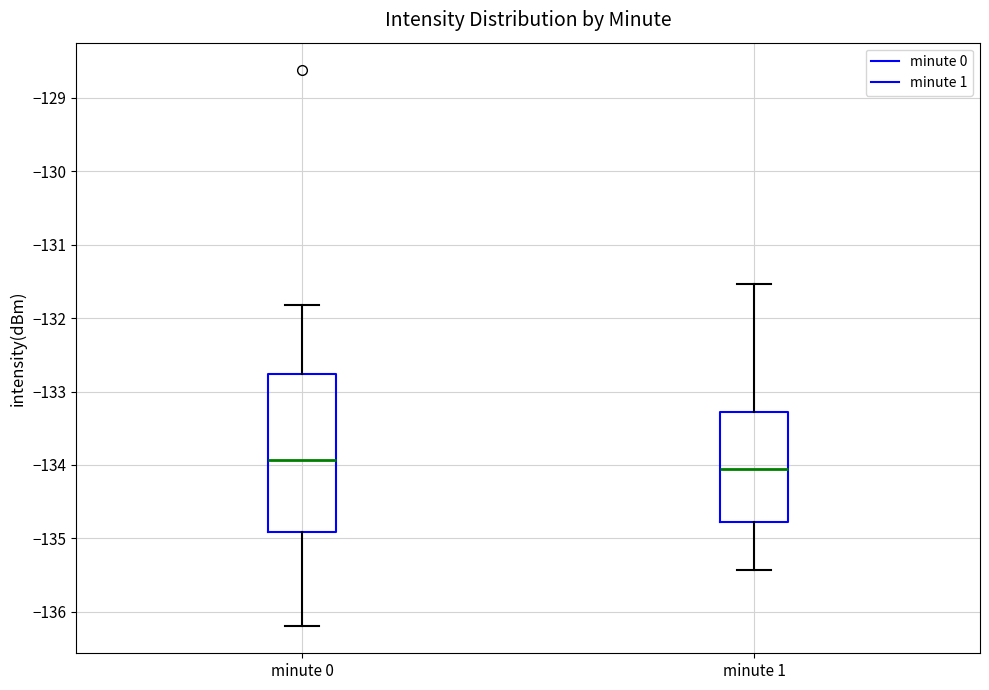

Which box has the highest median line?

minute 0